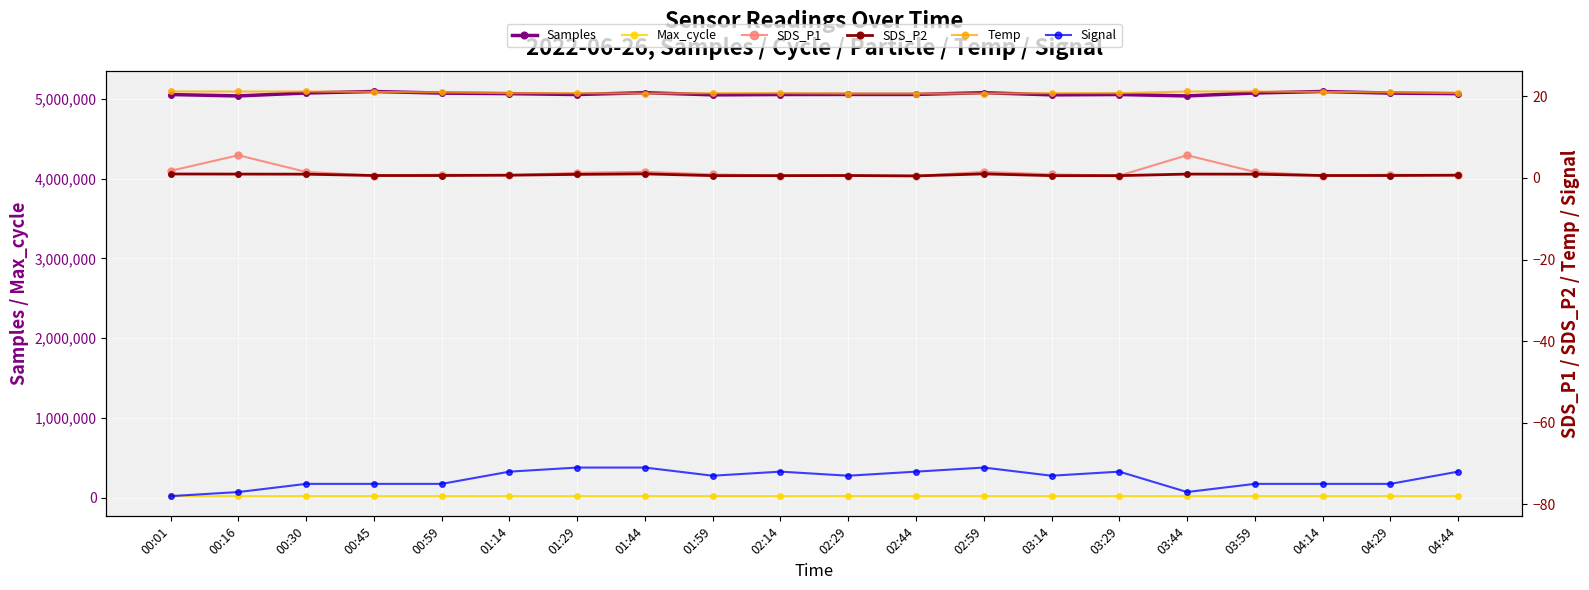

True or false: Temp has a value of 28.2 at 00:01.

False